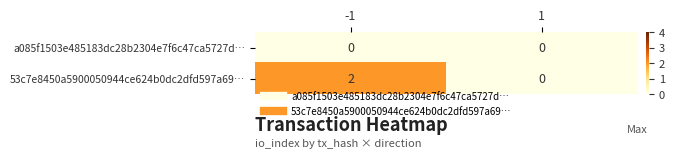

Reading left to right, what are all the values shown in this chart?

a085f1503e485183dc28b2304e7f6c47ca5727d…: 0	0
53c7e8450a5900050944ce624b0dc2dfd597a69…: 2	0